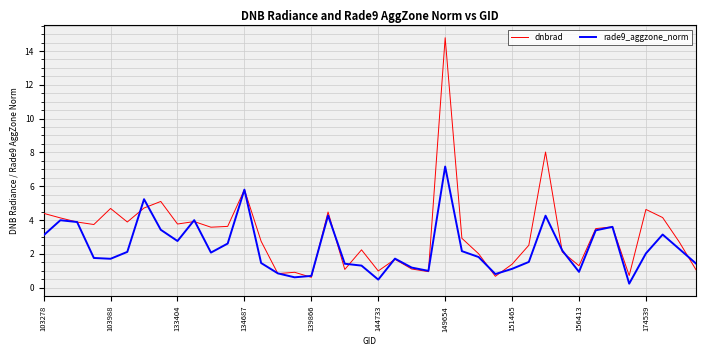

What is the average value of the rade9_aggzone_norm series?

2.4